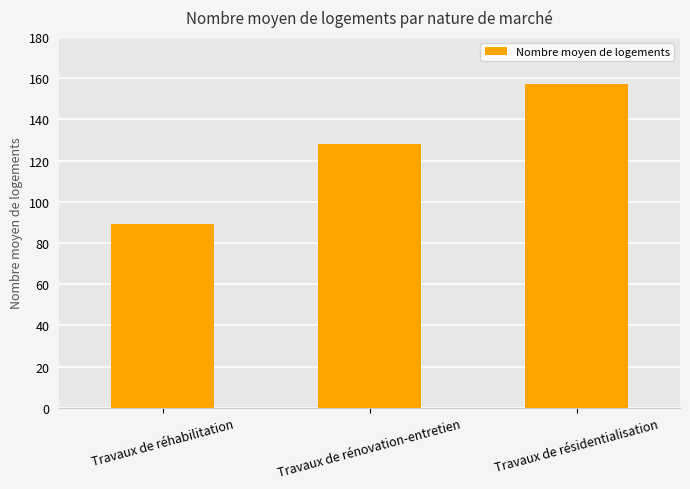

At which label is the value closest to 123?

Travaux de rénovation-entretien